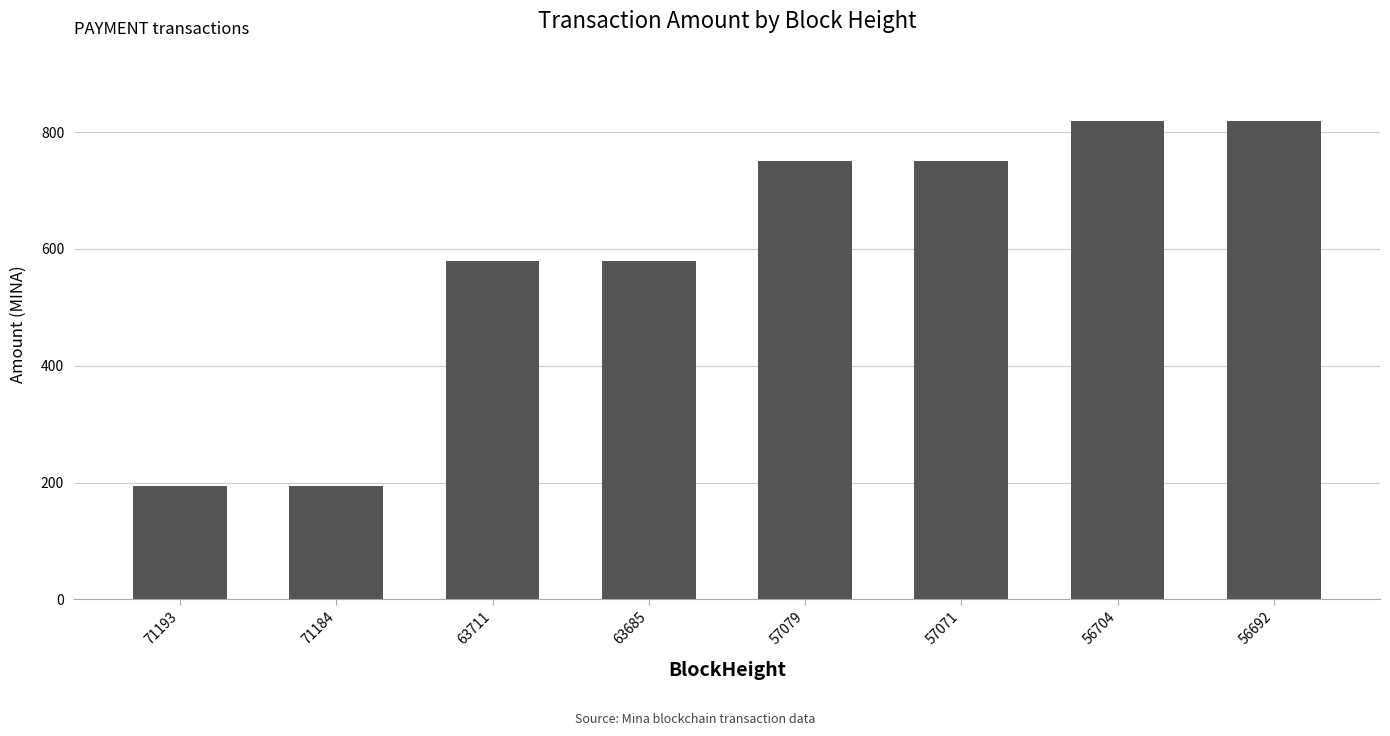

The value at 56704 is 818.5. True or false?

True